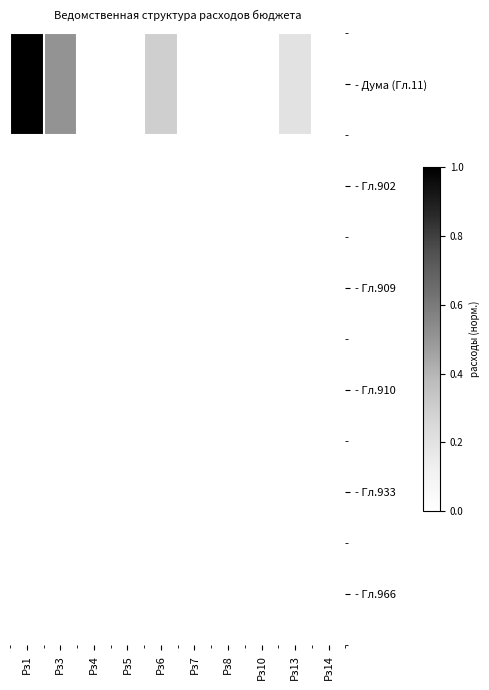

What is the greatest value displayed?

1.0